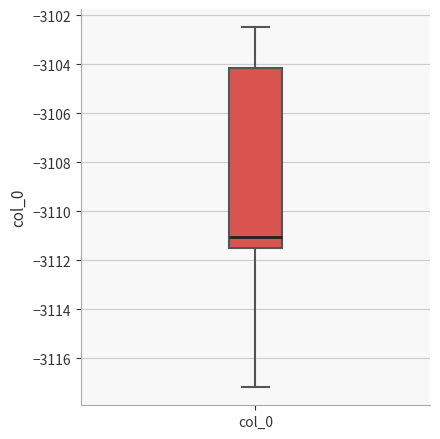

Read this box plot against the y-axis: the position of the median line, the range covered by the box, and the ends of both whiskers. The values are not printed on the chart, so give them approximately, as read against the axis.

median -3111.0, box -3111.4 to -3104.2, whiskers -3117.2 to -3102.4